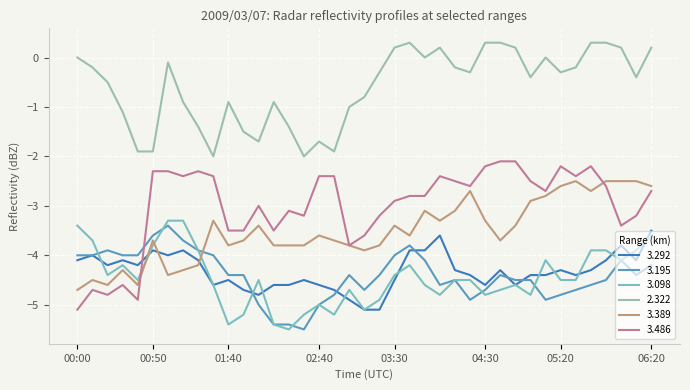

What is the difference between the second highest and minimum values in the 3.486 series?

3.0